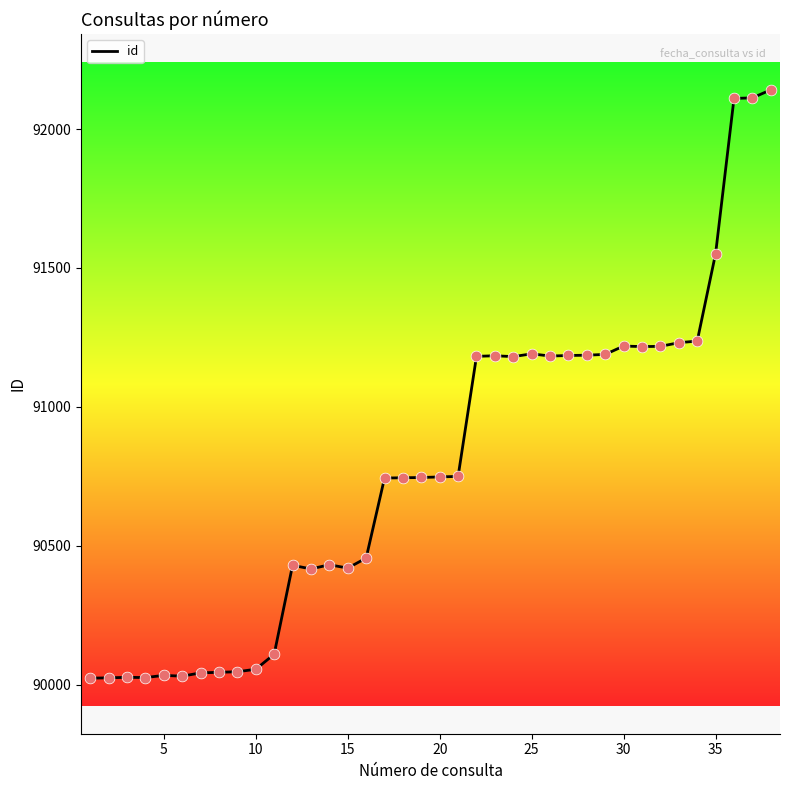

What is the difference between the maximum and minimum values?

2117